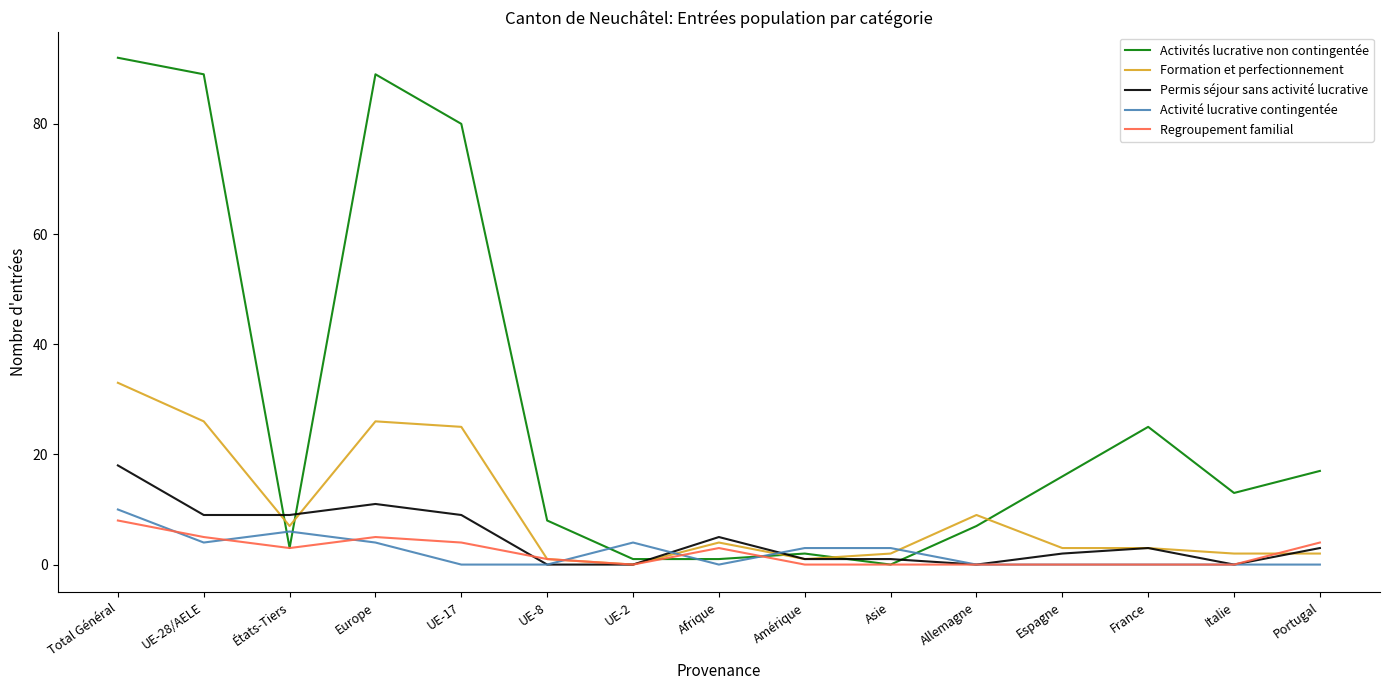

Does the chart display data point markers on the line(s)?

No